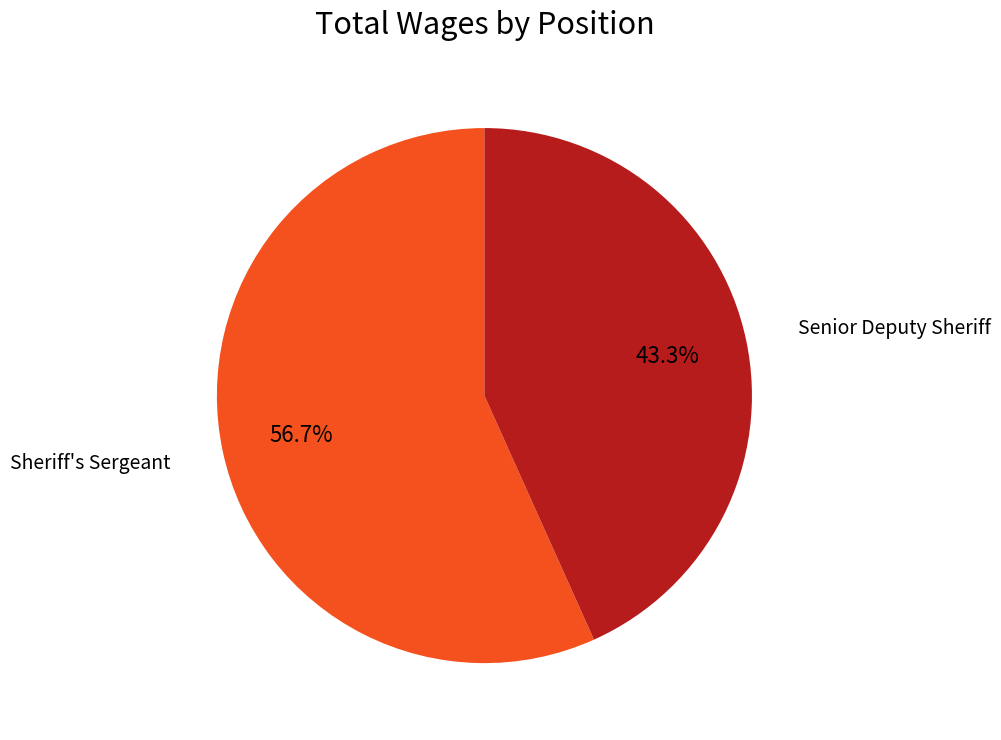

Between Sheriff's Sergeant and Senior Deputy Sheriff, which is larger?

Sheriff's Sergeant